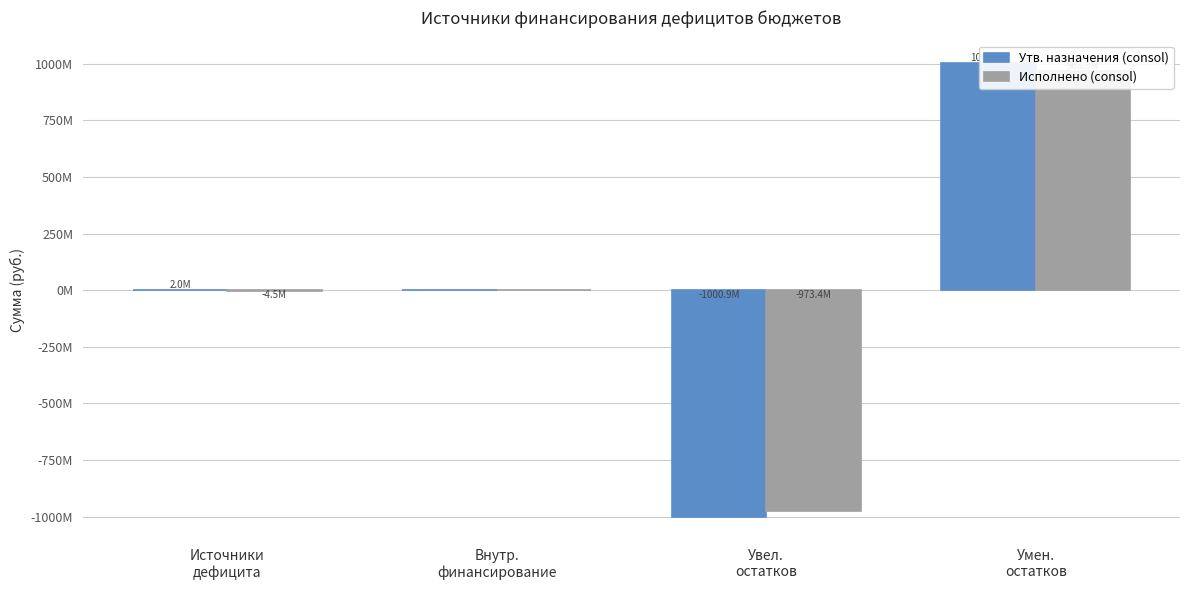

How many values in Утв. назначения (consol) are below zero?

1